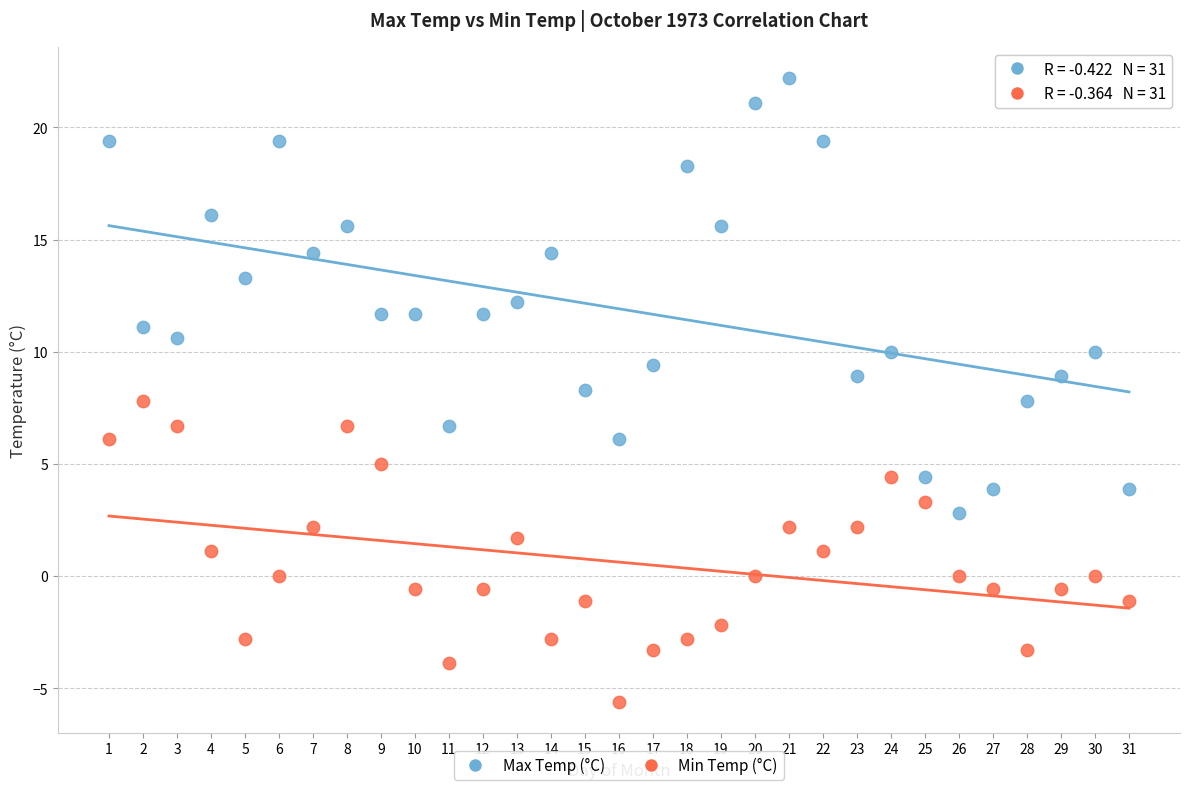

Which series contains the highest Y value?

Max Temp (°C)